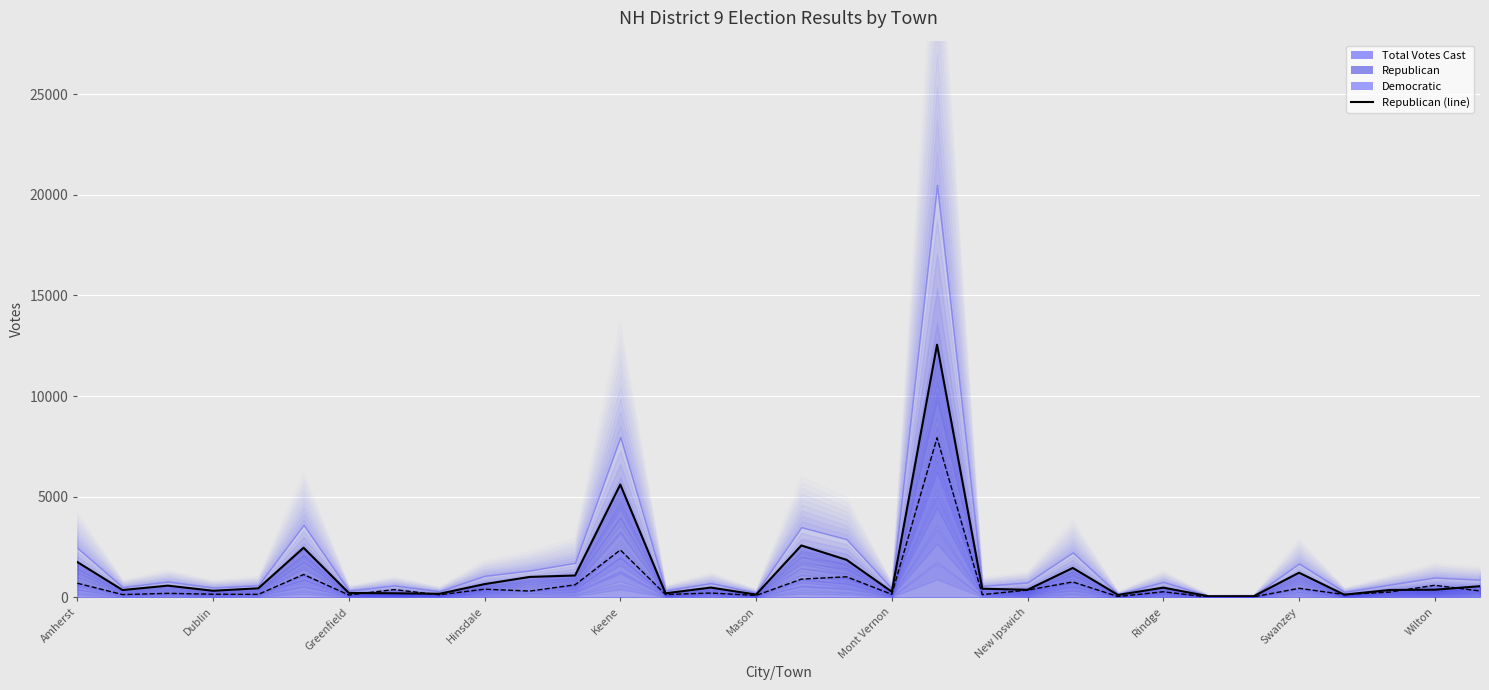

What is the difference between the maximum and minimum values in the Republican series?

12494